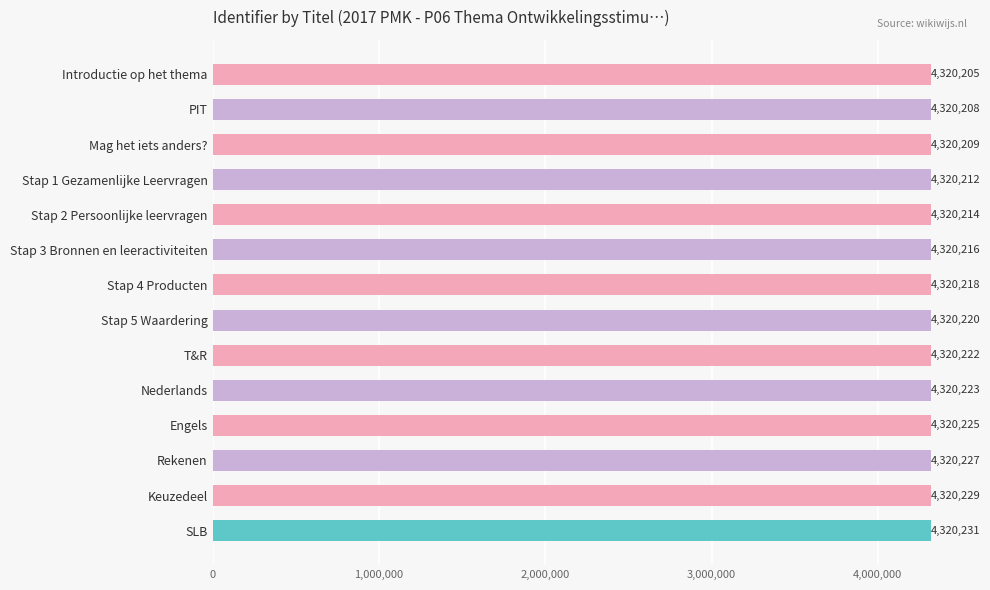

The chart shows a value of 6812101 at Stap 1 Gezamenlijke Leervragen. True or false?

False